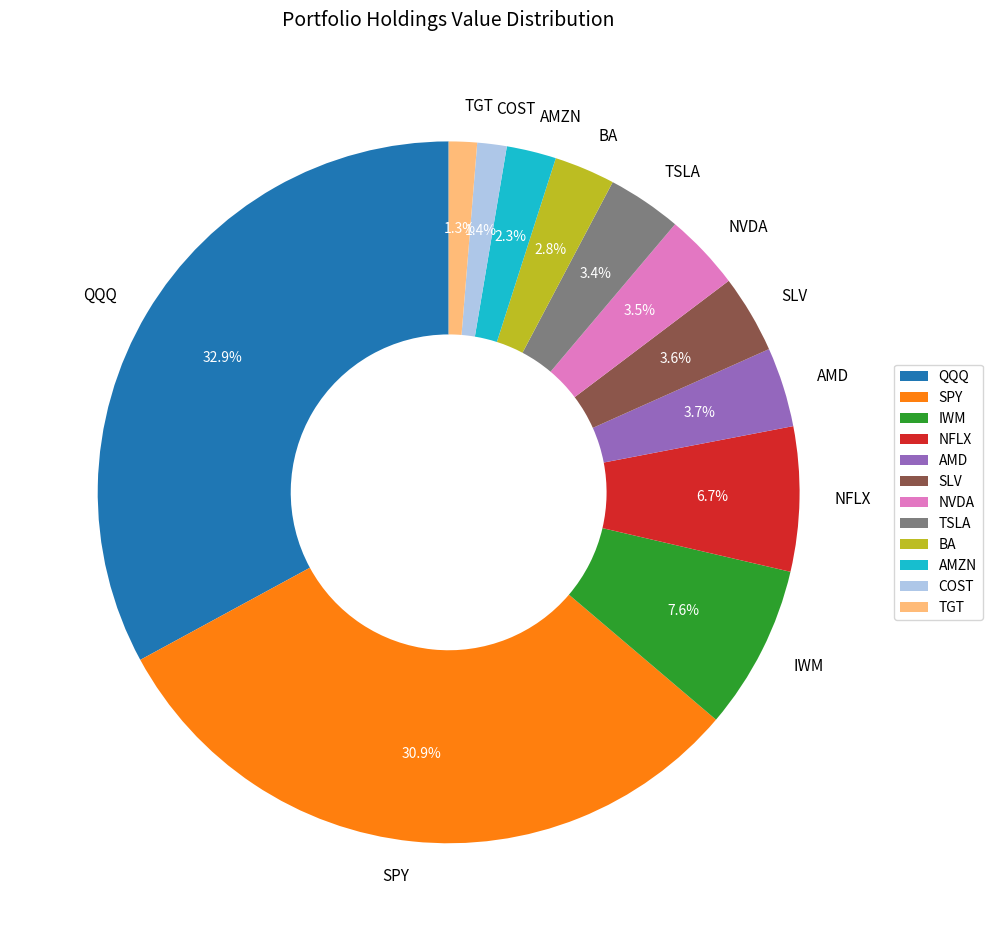

The TSLA slice represents 3% of the pie. True or false?

True